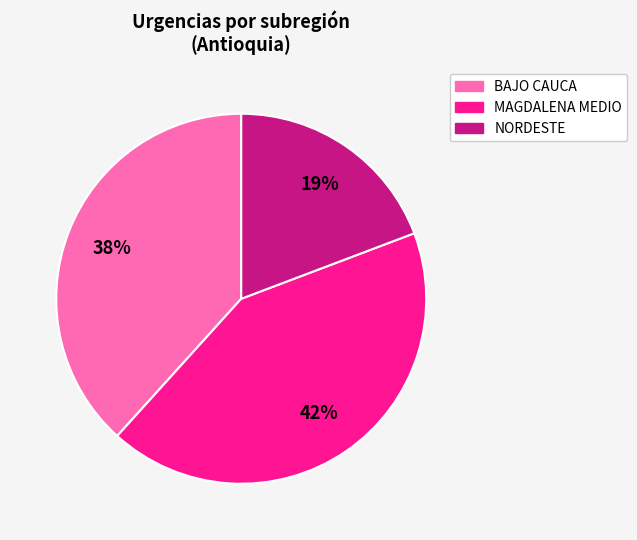

Is there a majority slice in this chart?

No